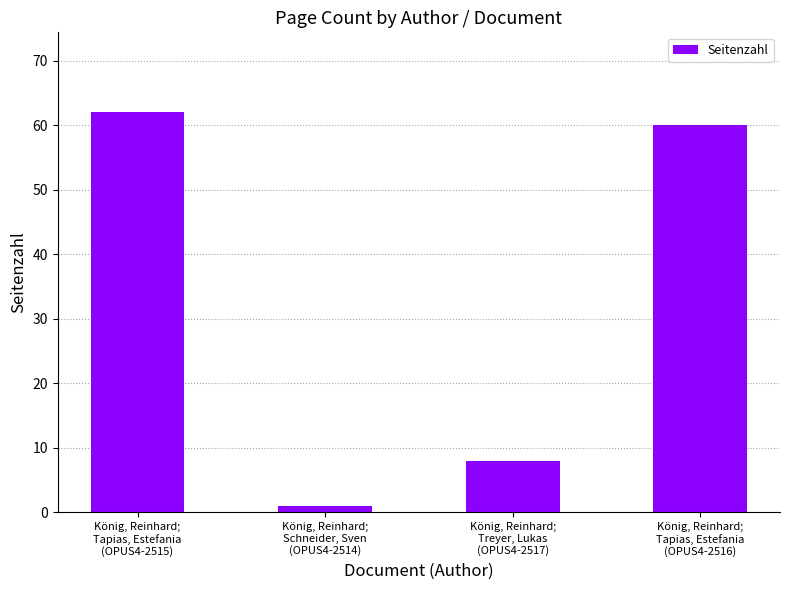

Reading right to left, extract all data points from this chart.

König, Reinhard;
Tapias, Estefania
(OPUS4-2516)=60	König, Reinhard;
Treyer, Lukas
(OPUS4-2517)=8	König, Reinhard;
Schneider, Sven
(OPUS4-2514)=1	König, Reinhard;
Tapias, Estefania
(OPUS4-2515)=62